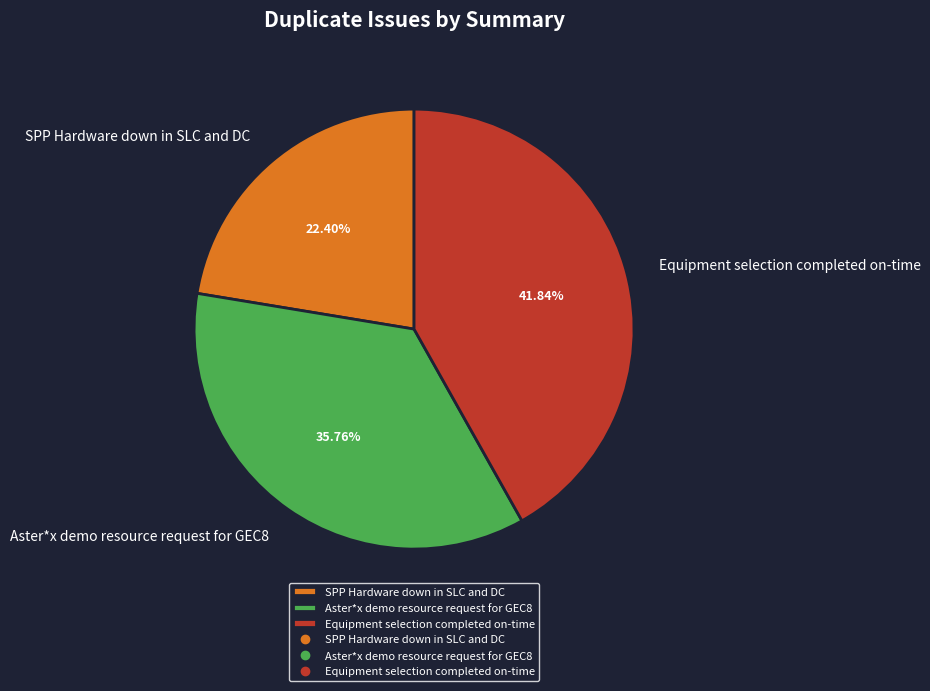

How many slices are in this pie chart?

3